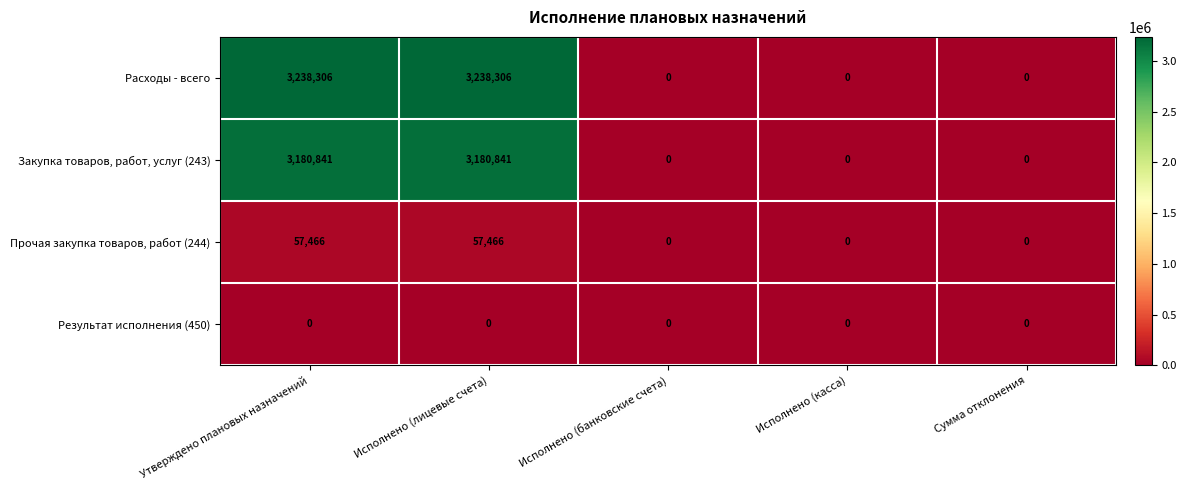

What is the sum of the Расходы - всего values at Исполнено (лицевые счета) and Исполнено (касса)?

3238306